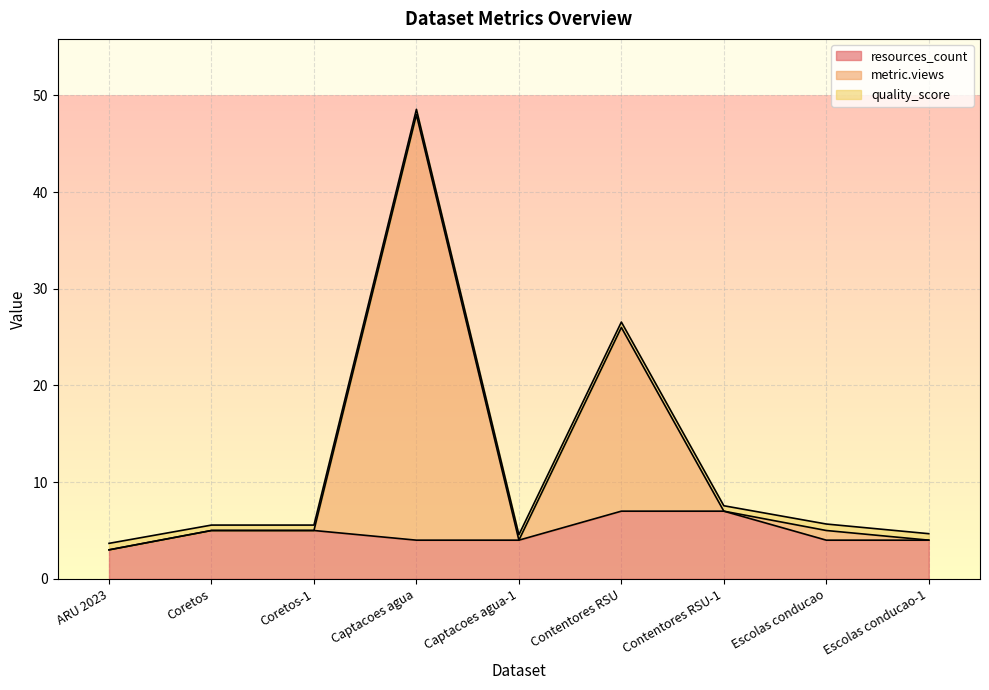

True or false: resources_count and metric.views cross at least once.

False